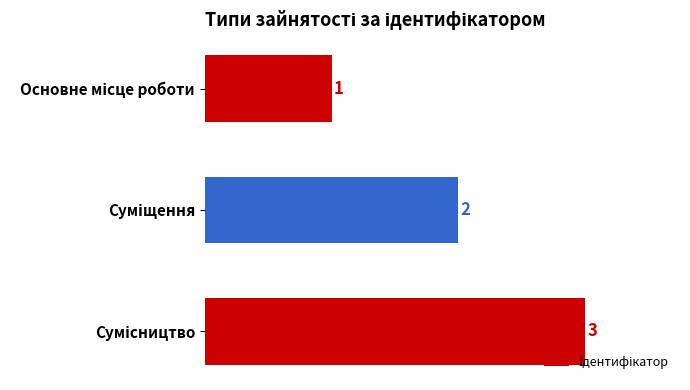

What is the value of the 3rd bar from the top?

3